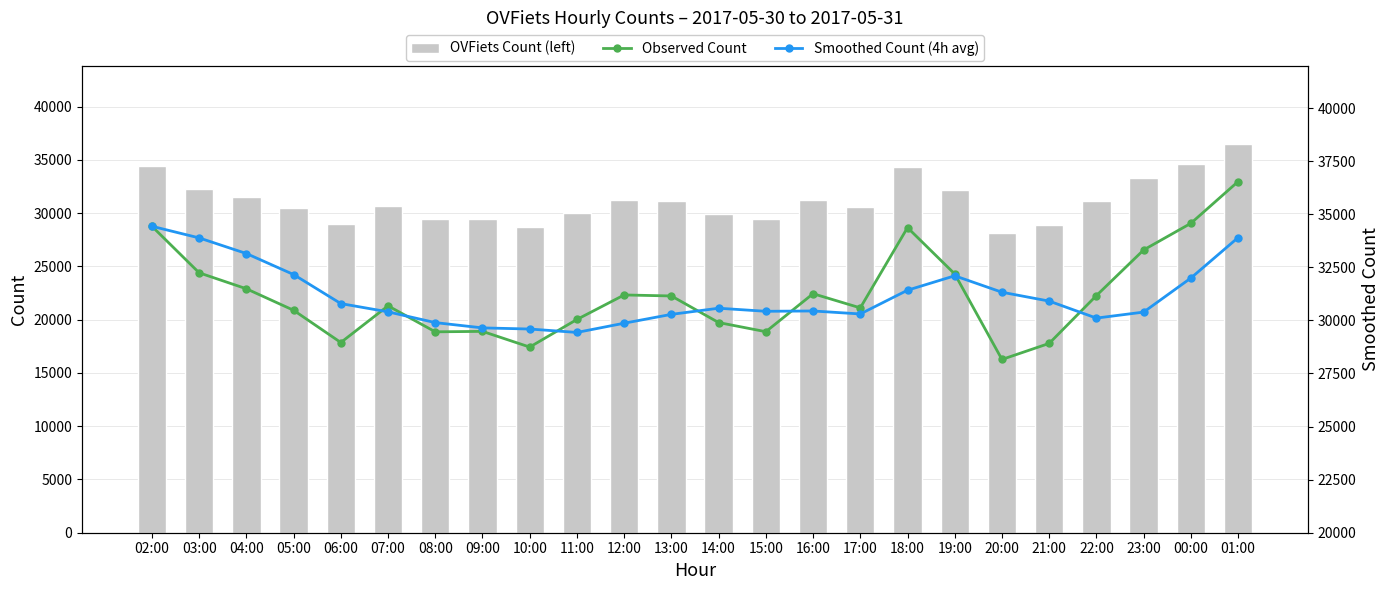

True or false: OVFiets Count (left) has a value of 58159 at 23:00.

False